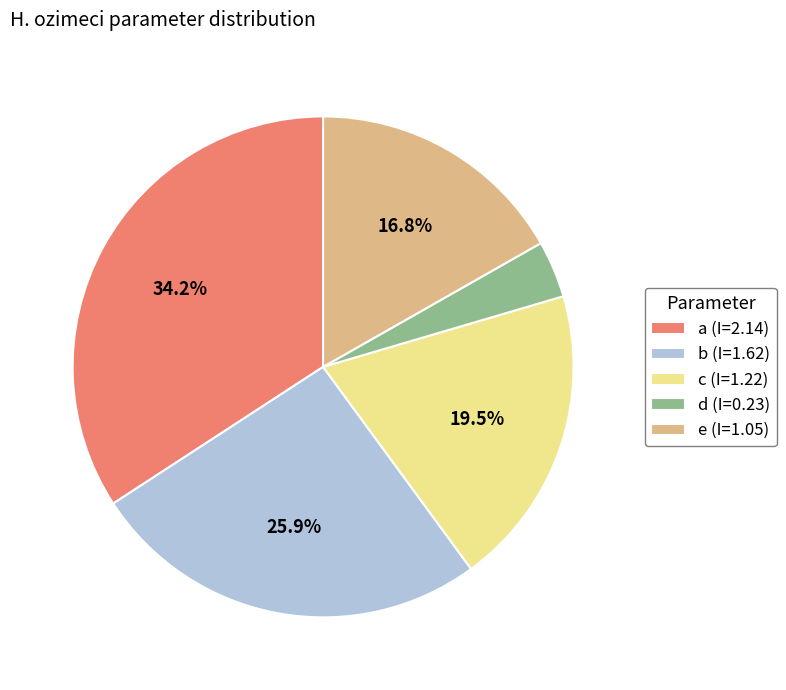

What percentage is the b slice, to the nearest percent?

26%